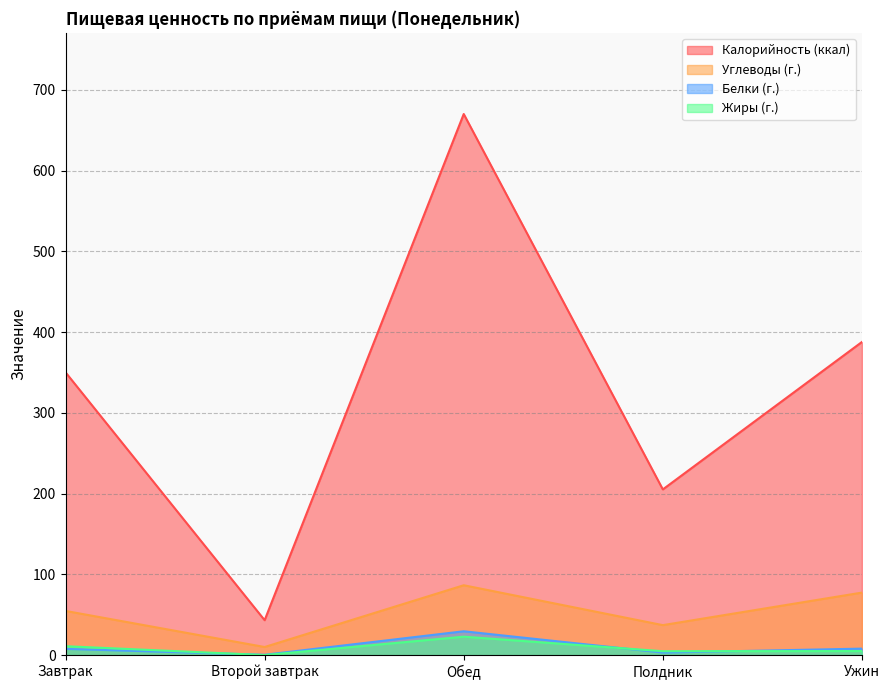

What is the greatest value displayed?

670.2